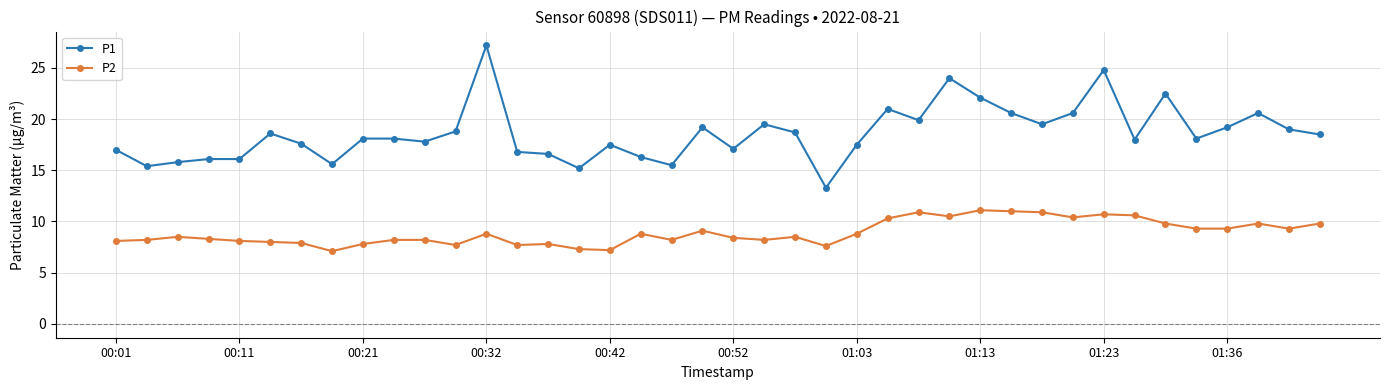

How many series are shown in this chart?

2